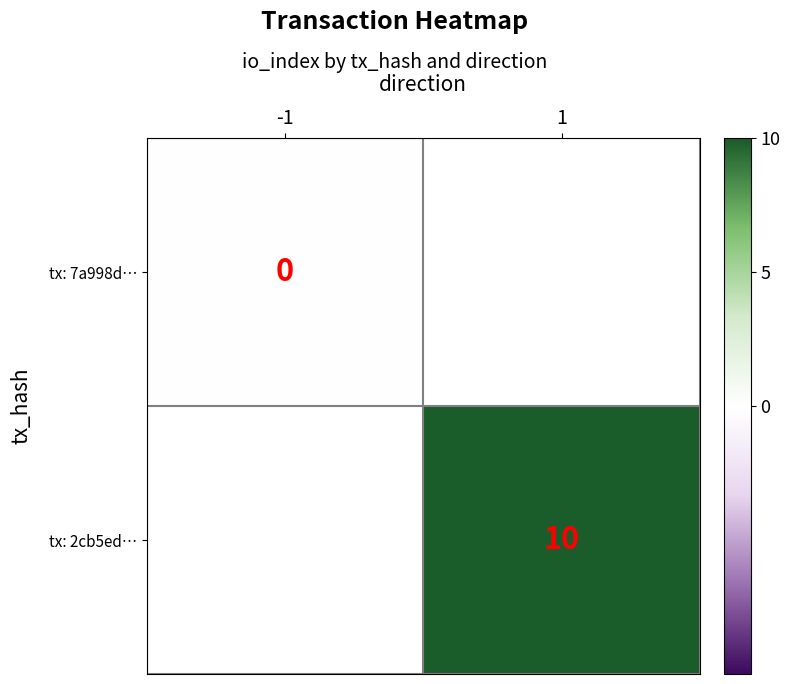

The value of tx: 2cb5ed… at 1 is 10. True or false?

True